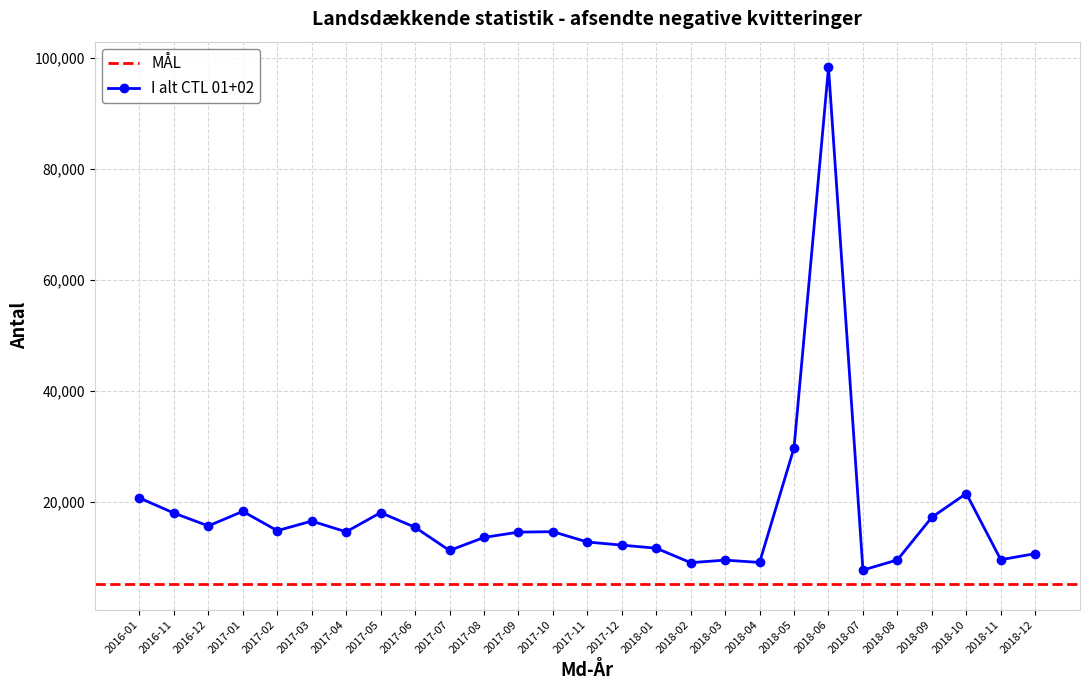

Where does the data first go above 14546?

2016-01